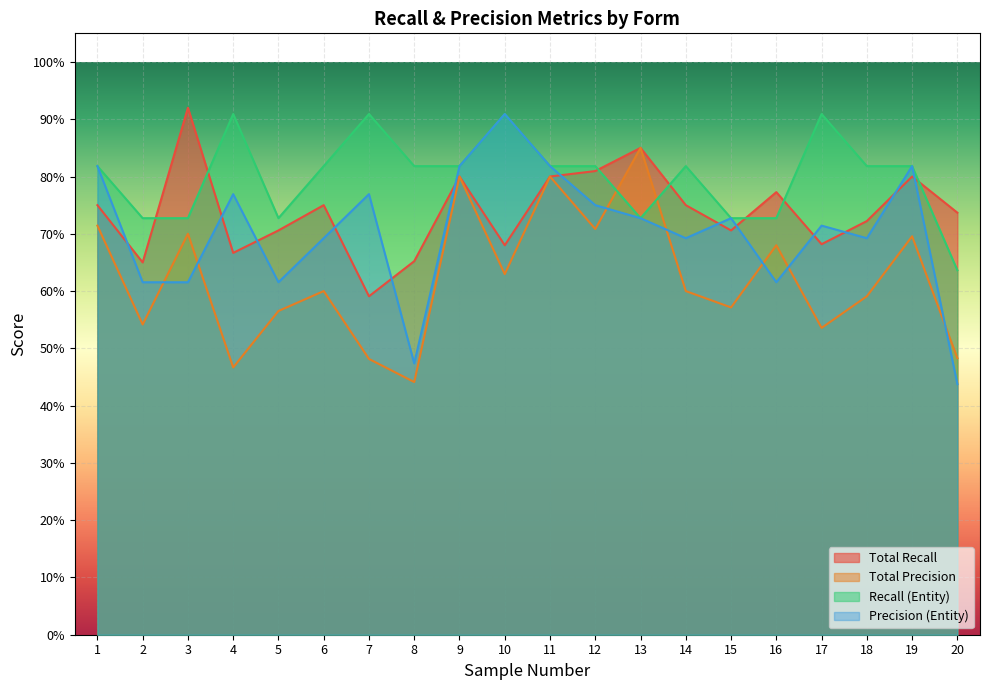

What are all the series names shown in the legend?

Total Recall, Total Precision, Recall (Entity), Precision (Entity)